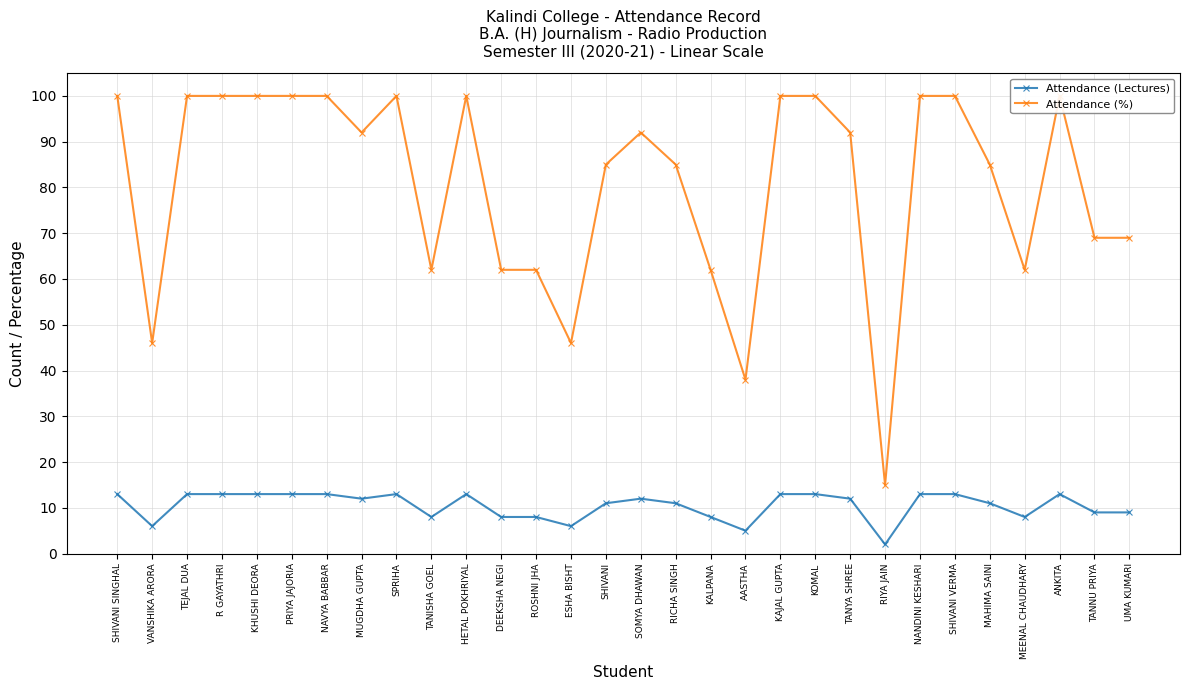

Rank the categories by Attendance (%) value from highest to lowest.

SHIVANI SINGHAL, TEJAL DUA, R GAYATHRI, KHUSHI DEORA, PRIYA JAJORIA, NAVYA BABBAR, SPRIHA, HETAL POKHRIYAL, KAJAL GUPTA, KOMAL, NANDINI KESHARI, SHIVANI VERMA, ANKITA, MUGDHA GUPTA, SOMYA DHAWAN, TANYA SHREE, SHIVANI, RICHA SINGH, MAHIMA SAINI, TANNU PRIYA, UMA KUMARI, TANISHA GOEL, DEEKSHA NEGI, ROSHNI JHA, KALPANA, MEENAL CHAUDHARY, VANSHIKA ARORA, ESHA BISHT, AASTHA, RIYA JAIN